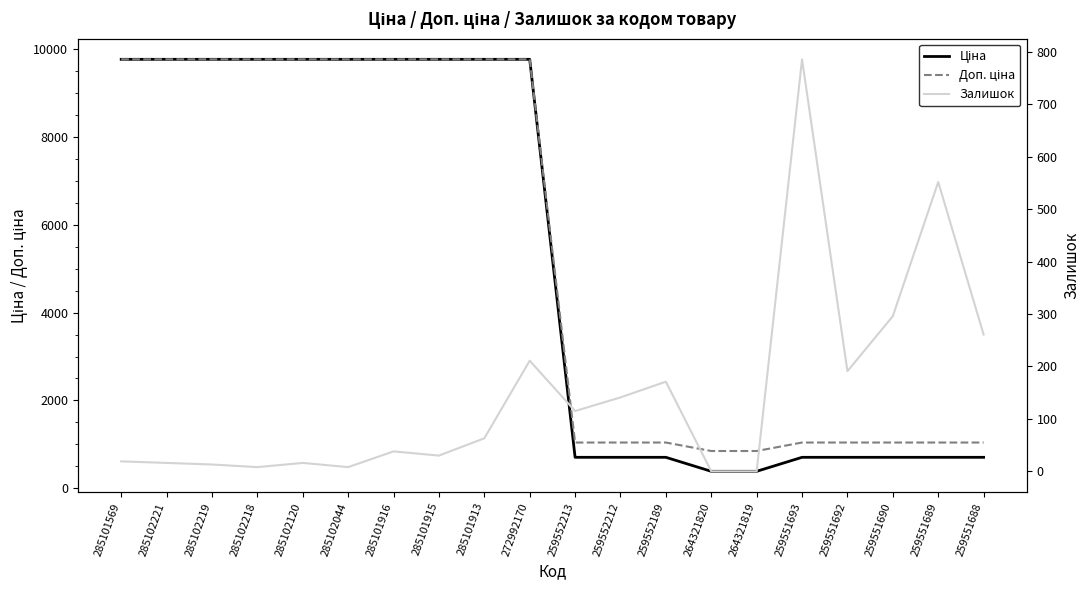

True or false: Доп. ціна and Залишок cross at least once.

False